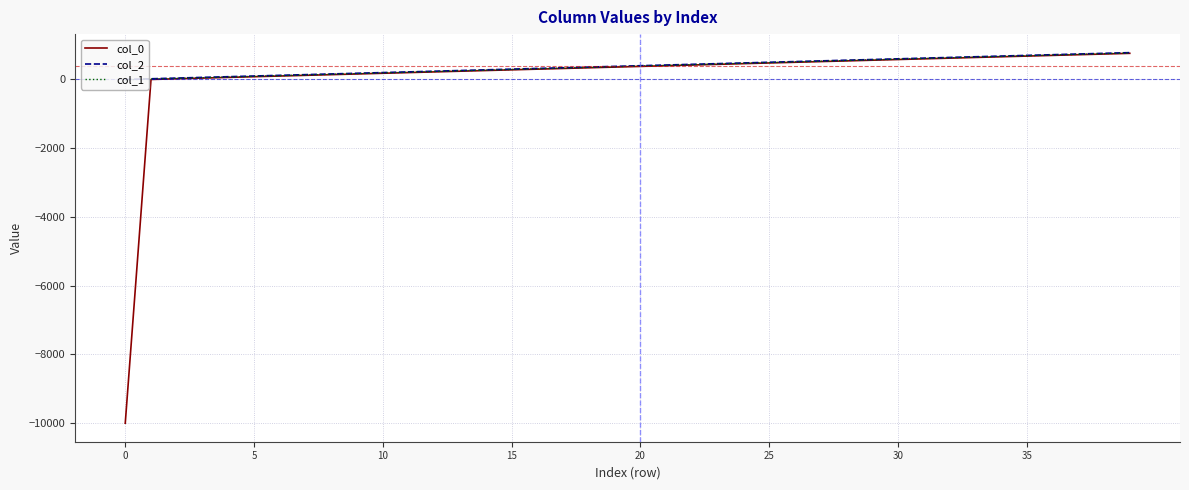

What is the greatest value displayed?

780